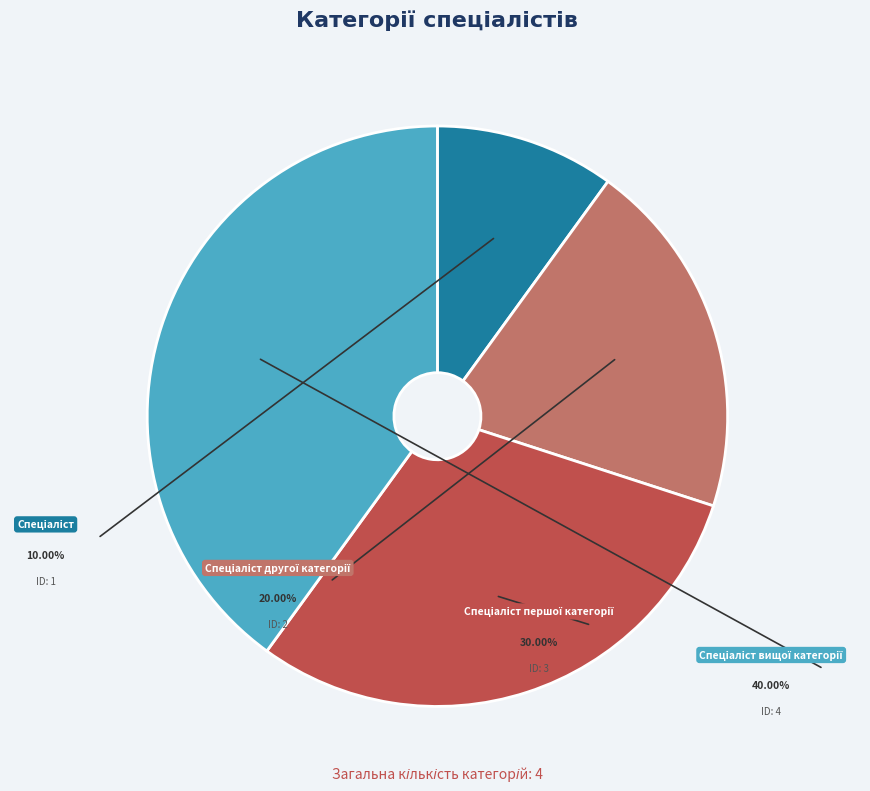

Which category has the smallest portion of the pie?

Спеціаліст